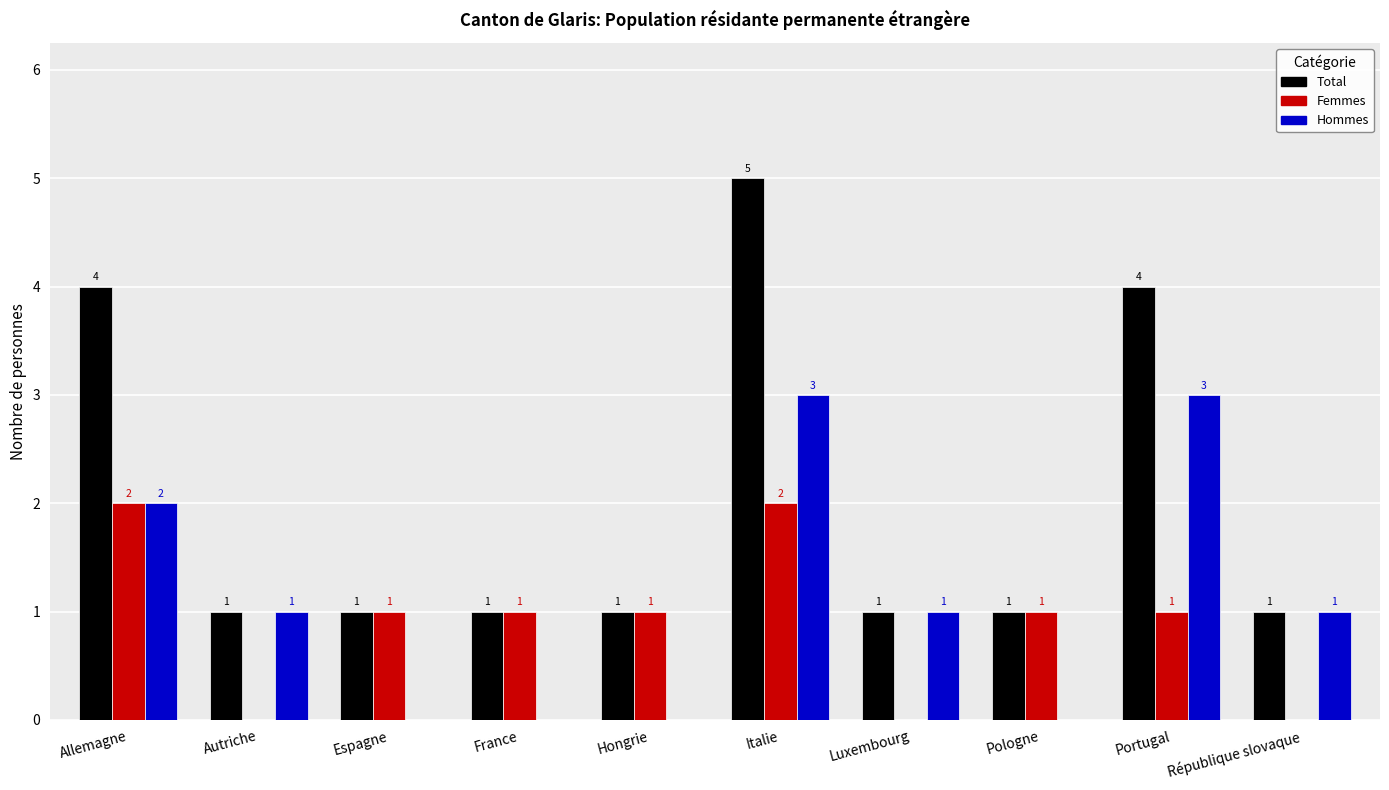

Are the bars grouped side by side (vs. stacked)?

Yes